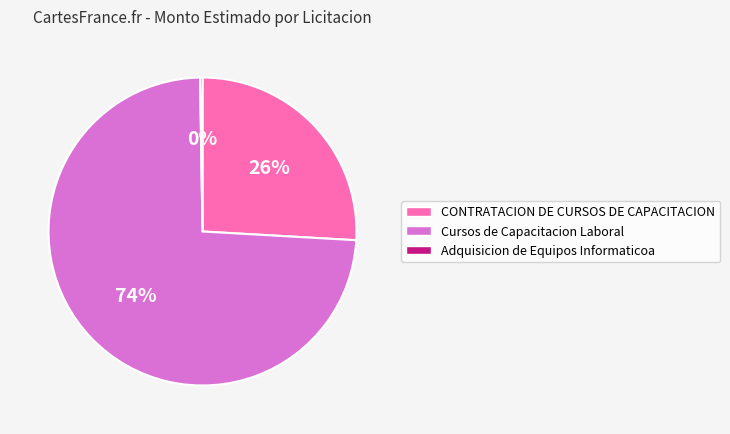

Which category has the biggest portion of the pie?

Cursos de Capacitacion Laboral